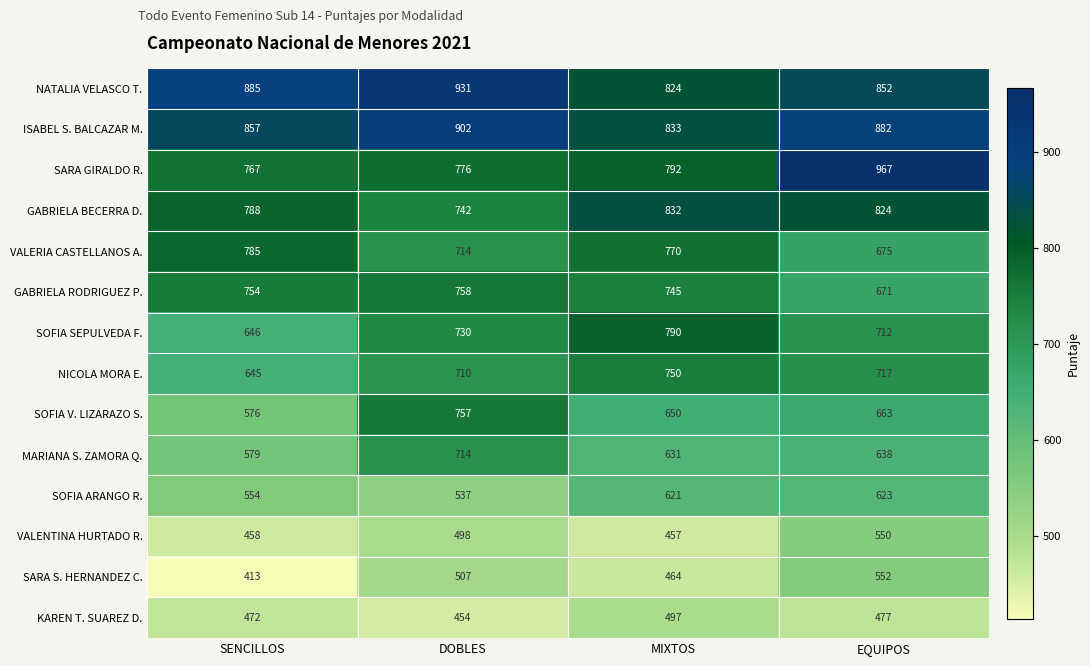

At MIXTOS, list the series in order from smallest to largest.

VALENTINA HURTADO R., SARA S. HERNANDEZ C., KAREN T. SUAREZ D., SOFIA ARANGO R., MARIANA S. ZAMORA Q., SOFIA V. LIZARAZO S., GABRIELA RODRIGUEZ P., NICOLA MORA E., VALERIA CASTELLANOS A., SOFIA SEPULVEDA F., SARA GIRALDO R., NATALIA VELASCO T., GABRIELA BECERRA D., ISABEL S. BALCAZAR M.